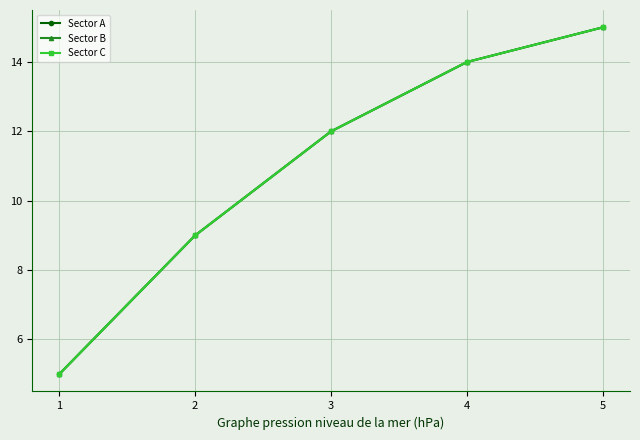

How many lines are shown in the chart?

3